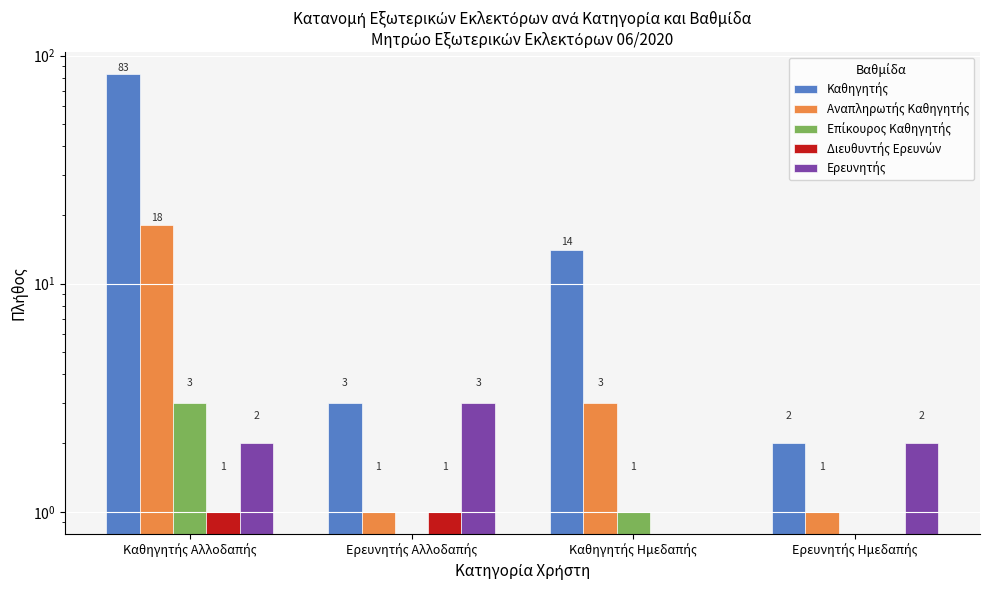

What is the difference between the Καθηγητής values at Καθηγητής Αλλοδαπής and Ερευνητής Ημεδαπής?

81